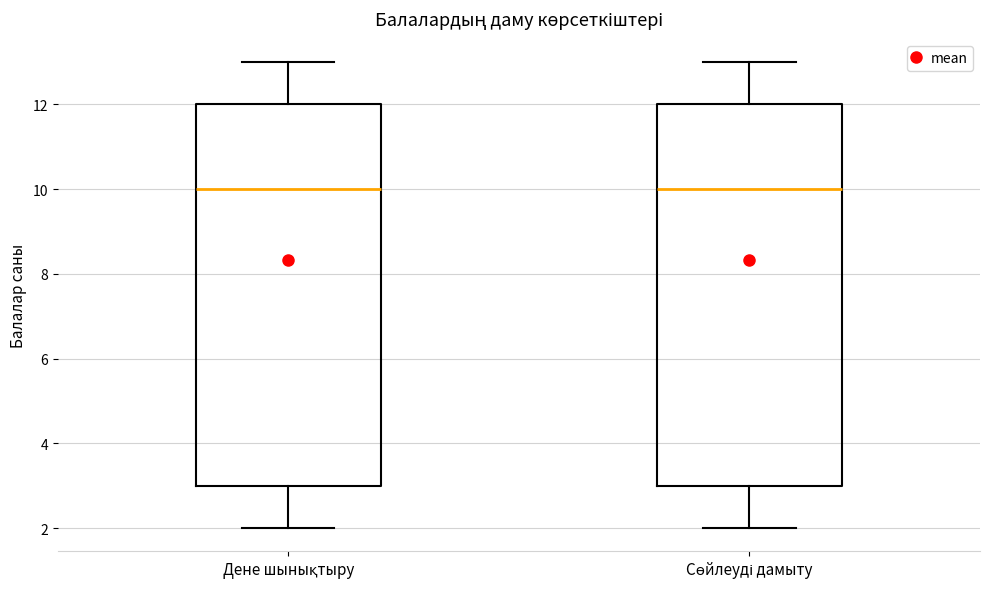

Where does the median line of the box for Сөйлеуді дамыту sit on the y-axis? The values are not printed on the chart, so give them approximately, as read against the axis.

10